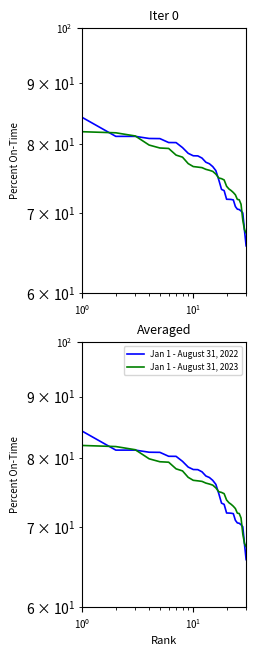

What is the minimum value for Jan 1 - August 31, 2023?

67.4